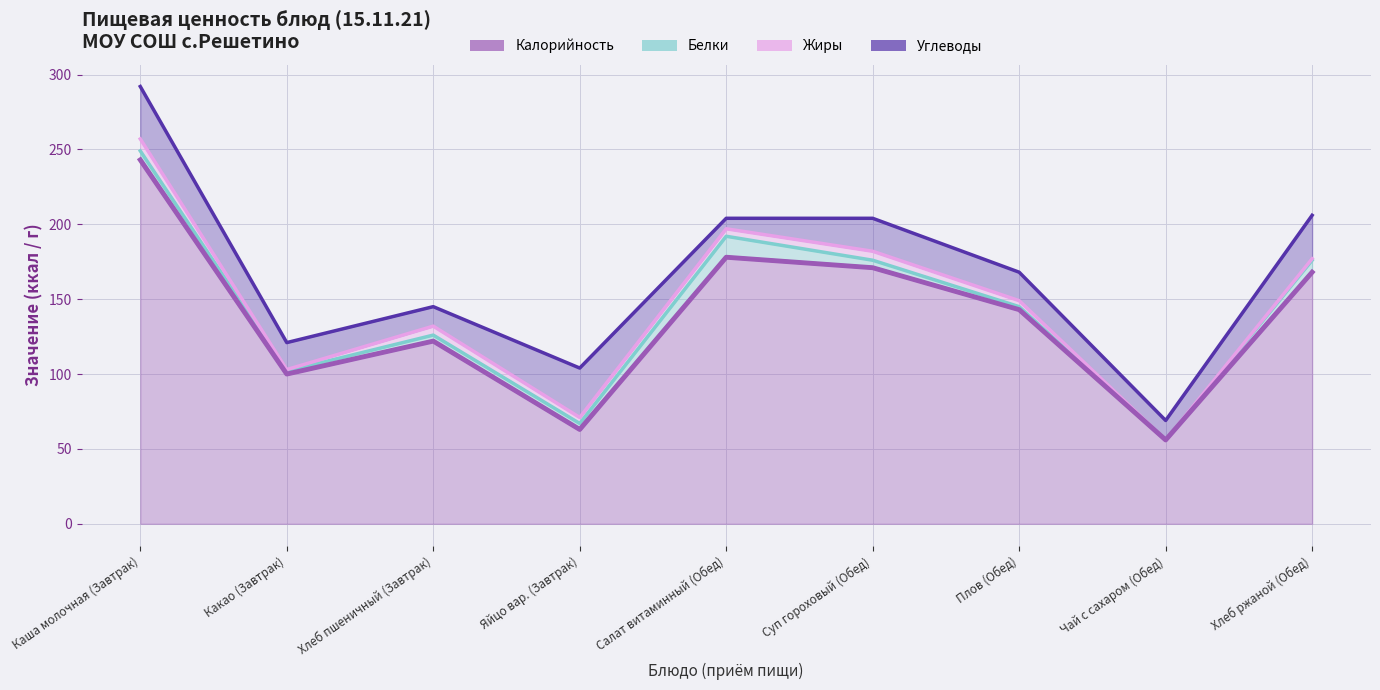

At which label does Калорийность reach its peak?

Каша молочная (Завтрак)